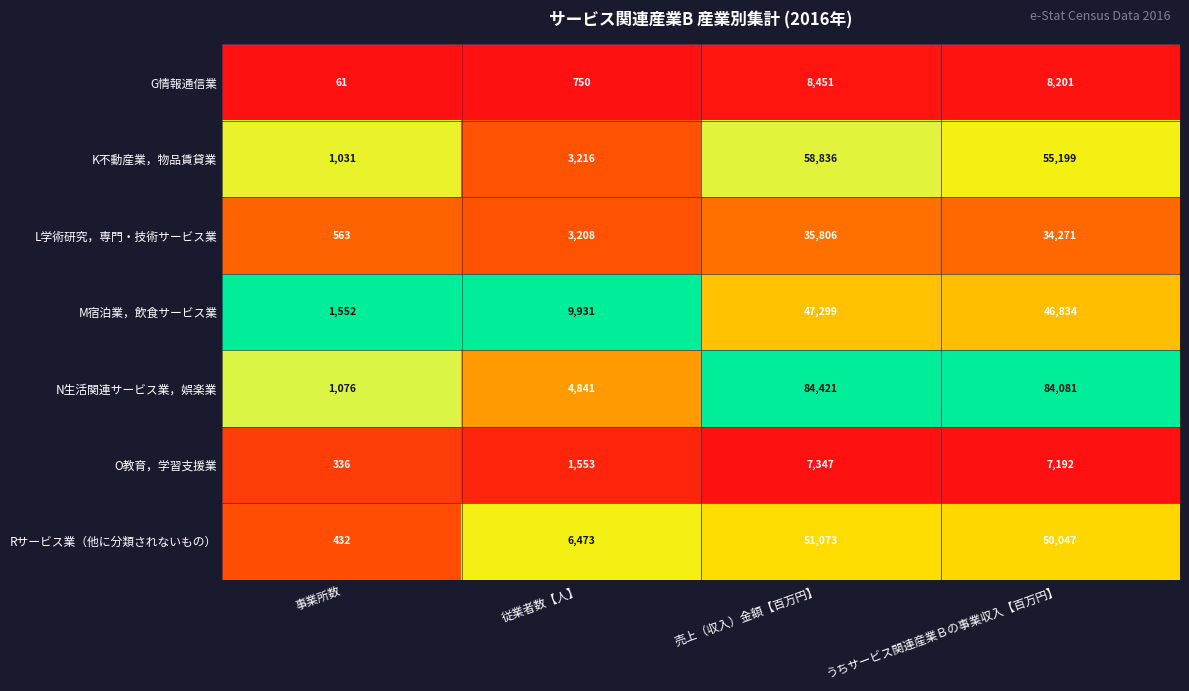

Reading right to left, extract all data points from this chart.

G情報通信業: うちサービス関連産業Ｂの事業収入【百万円】=8201	売上（収入）金額【百万円】=8451	従業者数【人】=750	事業所数=61
K不動産業，物品賃貸業: うちサービス関連産業Ｂの事業収入【百万円】=55199	売上（収入）金額【百万円】=58836	従業者数【人】=3216	事業所数=1031
L学術研究，専門・技術サービス業: うちサービス関連産業Ｂの事業収入【百万円】=34271	売上（収入）金額【百万円】=35806	従業者数【人】=3208	事業所数=563
M宿泊業，飲食サービス業: うちサービス関連産業Ｂの事業収入【百万円】=46834	売上（収入）金額【百万円】=47299	従業者数【人】=9931	事業所数=1552
N生活関連サービス業，娯楽業: うちサービス関連産業Ｂの事業収入【百万円】=84081	売上（収入）金額【百万円】=84421	従業者数【人】=4841	事業所数=1076
O教育，学習支援業: うちサービス関連産業Ｂの事業収入【百万円】=7192	売上（収入）金額【百万円】=7347	従業者数【人】=1553	事業所数=336
Rサービス業（他に分類されないもの）: うちサービス関連産業Ｂの事業収入【百万円】=50047	売上（収入）金額【百万円】=51073	従業者数【人】=6473	事業所数=432